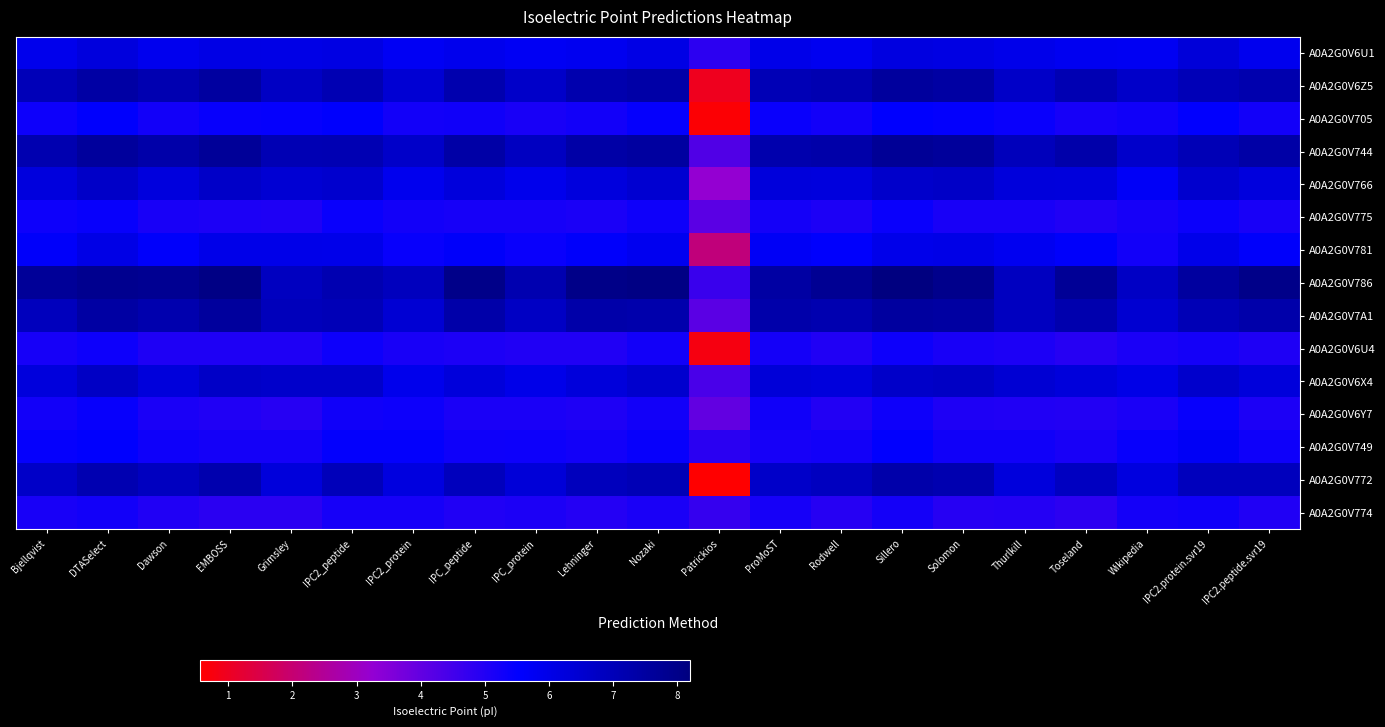

Between Toseland and ProMoST, which is larger?

ProMoST